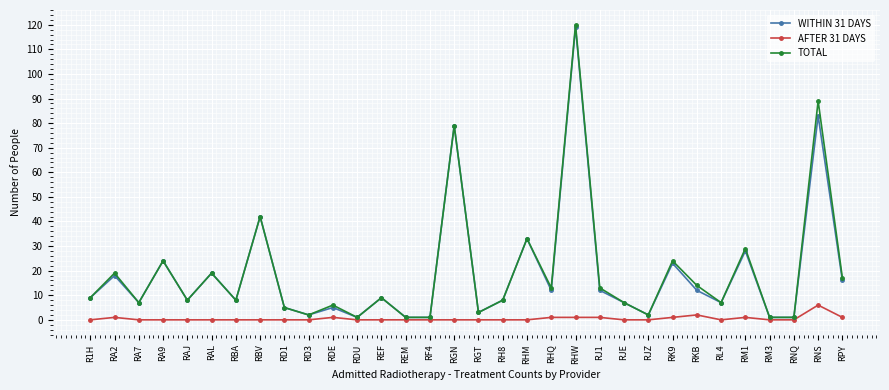

Count the number of data series in this chart.

3